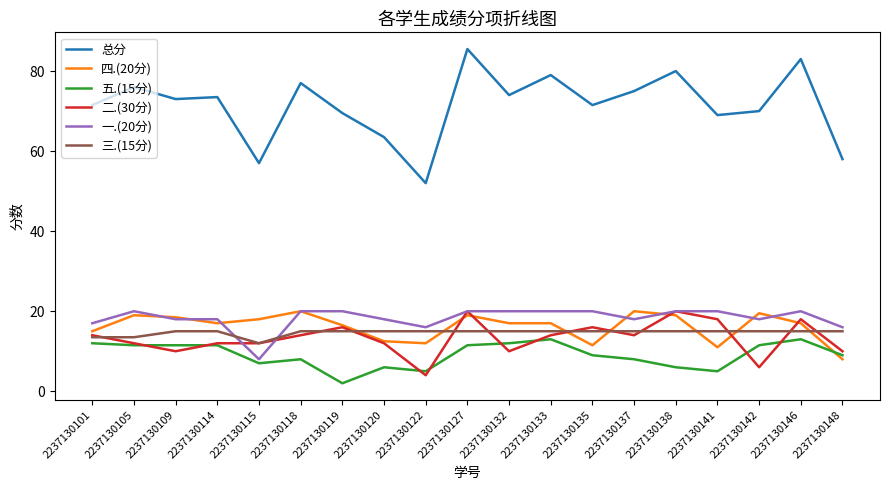

After their last crossing, which series has the higher values: 五.(15分) or 四.(20分)?

五.(15分)